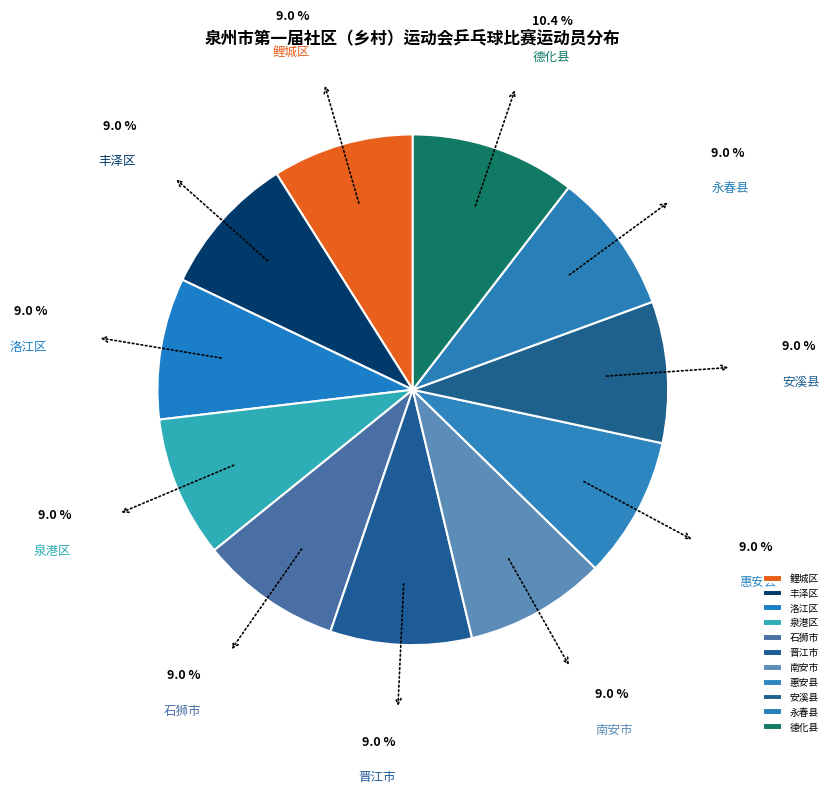

Is 德化县 the majority of the pie?

No